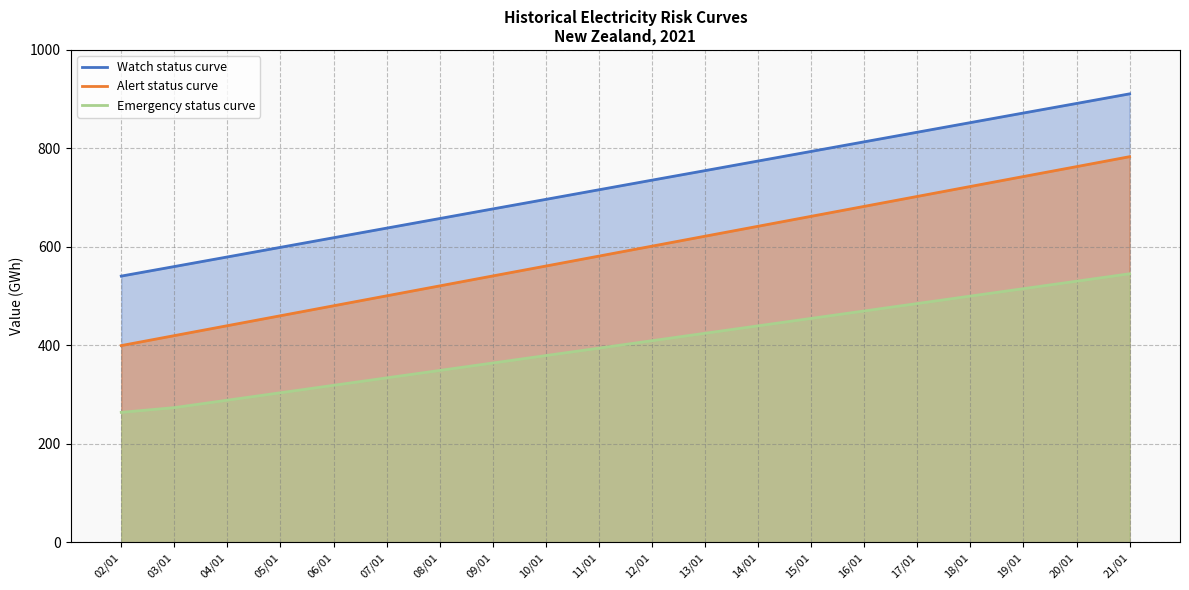

Reading left to right, list all the values displayed in this chart.

Watch status curve: 02/01=540.7	03/01=560.1	04/01=579.6	05/01=599.1	06/01=618.6	07/01=638.1	08/01=657.6	09/01=677.1	10/01=696.5	11/01=716.0	12/01=735.5	13/01=754.9	14/01=774.4	15/01=793.9	16/01=813.4	17/01=832.9	18/01=852.4	19/01=871.9	20/01=891.3	21/01=910.8
Alert status curve: 02/01=399.6	03/01=419.8	04/01=440.0	05/01=460.2	06/01=480.4	07/01=500.6	08/01=520.8	09/01=541.0	10/01=561.1	11/01=581.3	12/01=601.5	13/01=621.7	14/01=641.9	15/01=662.1	16/01=682.3	17/01=702.5	18/01=722.7	19/01=742.9	20/01=763.0	21/01=783.2
Emergency status curve: 02/01=264.0	03/01=273.6	04/01=288.7	05/01=303.8	06/01=318.9	07/01=334.0	08/01=349.1	09/01=364.2	10/01=379.3	11/01=394.4	12/01=409.5	13/01=424.6	14/01=439.7	15/01=454.8	16/01=469.9	17/01=485.0	18/01=500.1	19/01=515.2	20/01=530.3	21/01=545.4